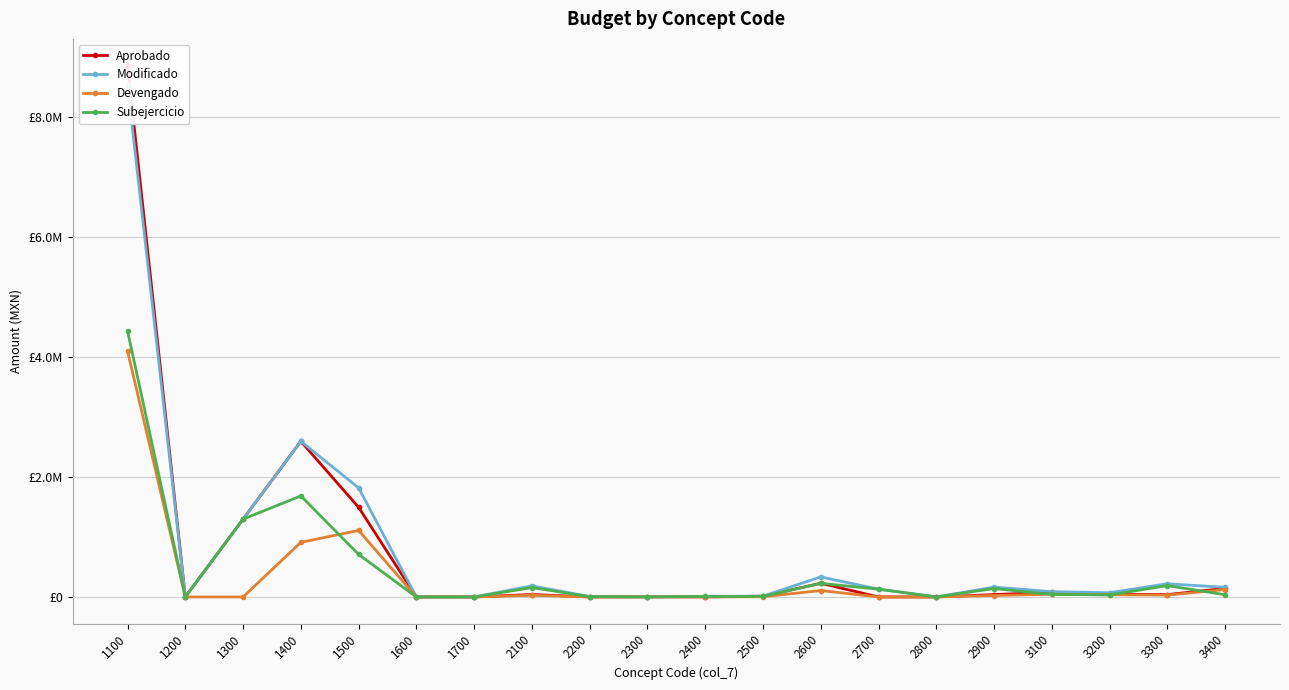

Between 1500 and 3100, which is larger?

1500